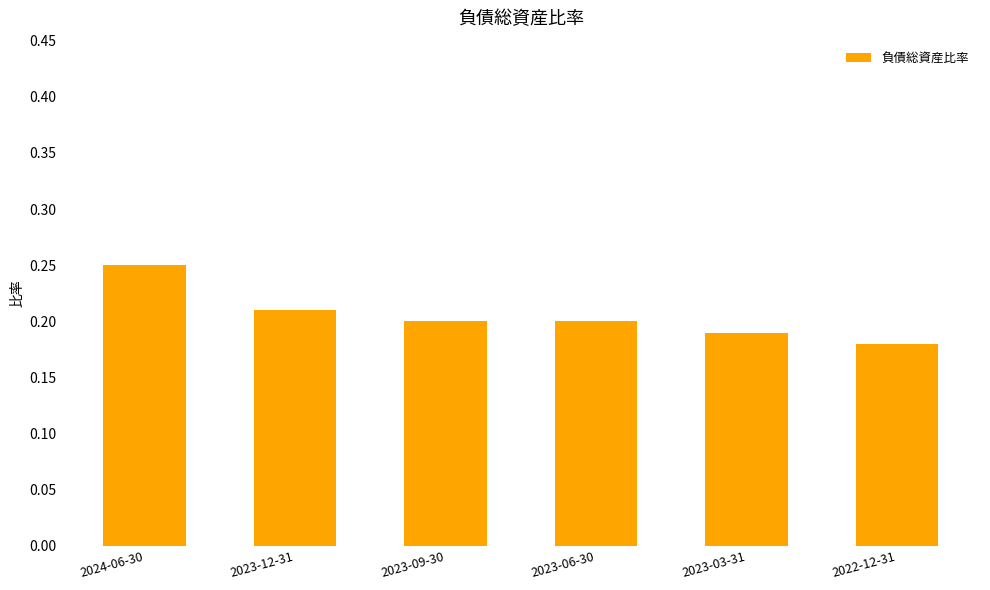

Is it true that the value at 2023-12-31 is 0.2?

True